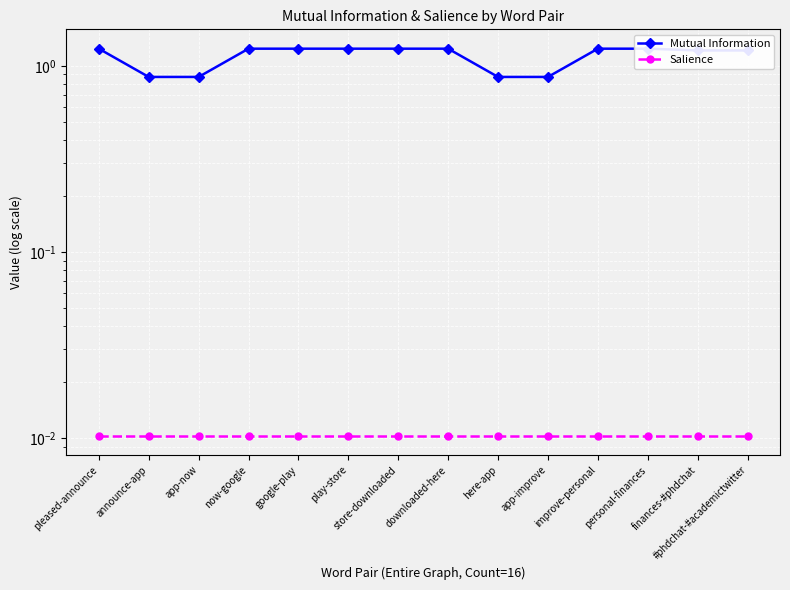

What position from the right is play-store?

9